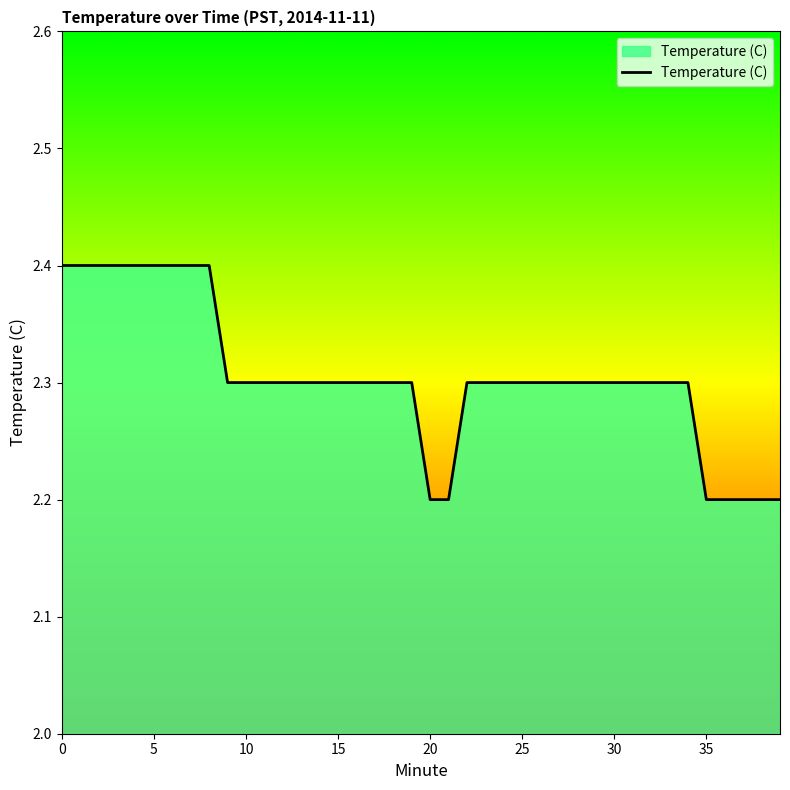

What is the minimum value shown in the chart?

2.2